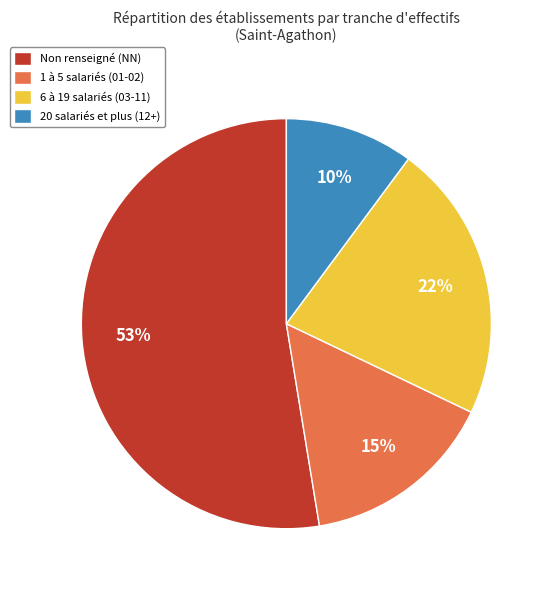

Is it true that 20 salariés et plus (12+) is 4% of the pie?

False